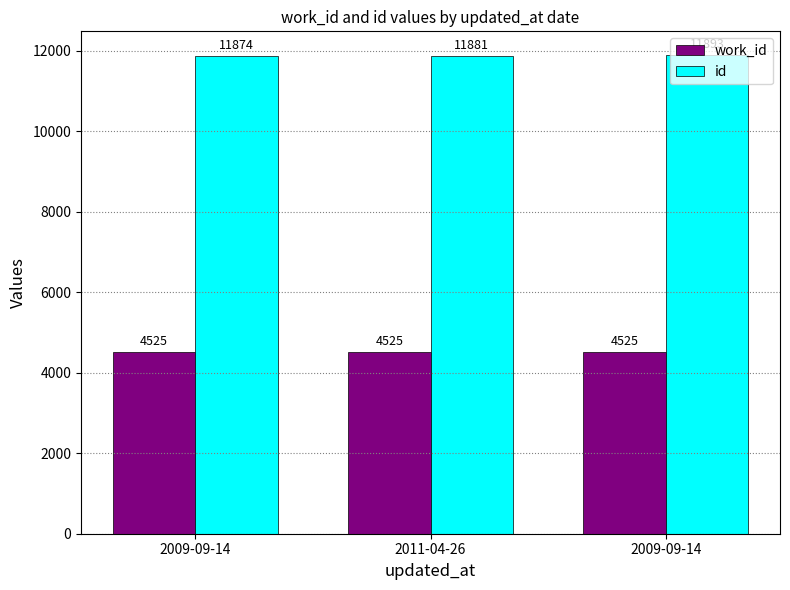

How many data points does each series have?

3